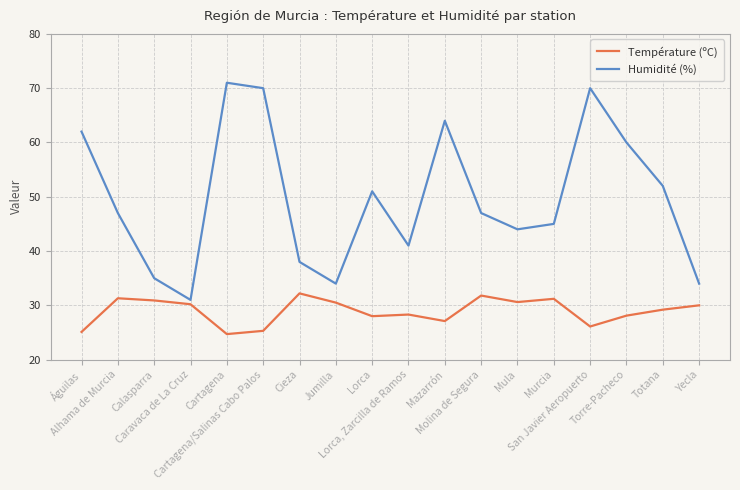

True or false: Humidité (%) and Température (ºC) intersect in this chart.

False